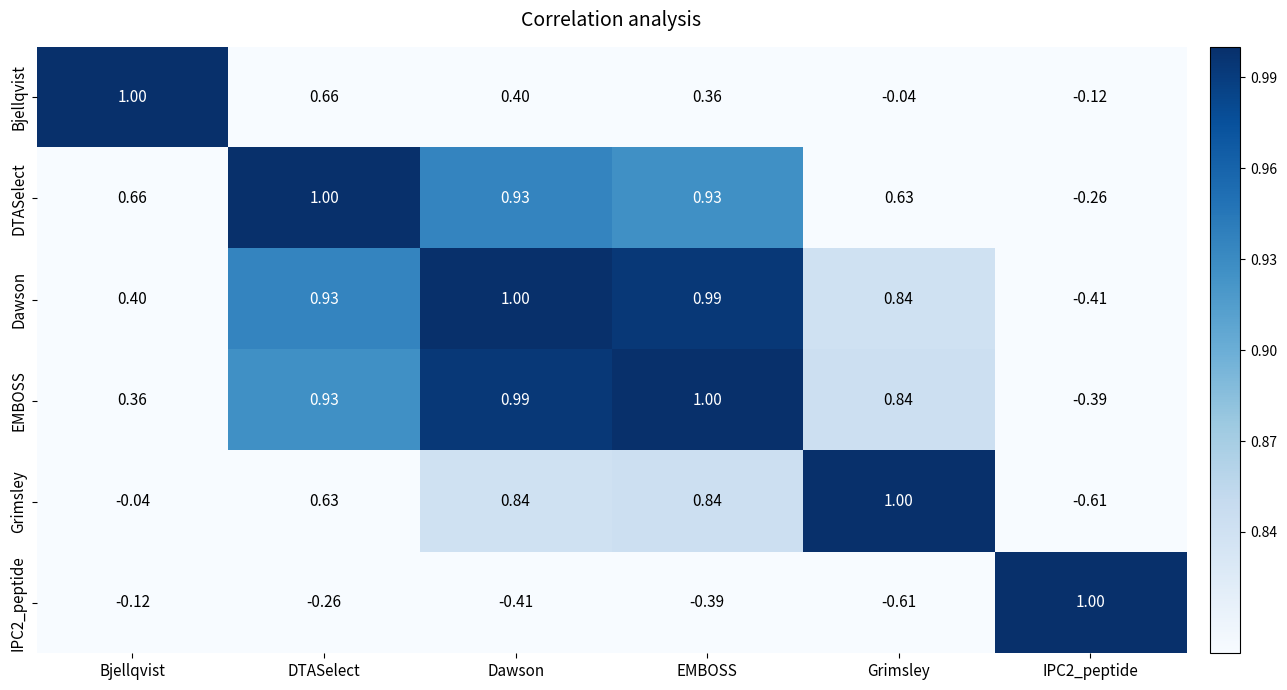

At which label does Grimsley reach its peak?

Grimsley